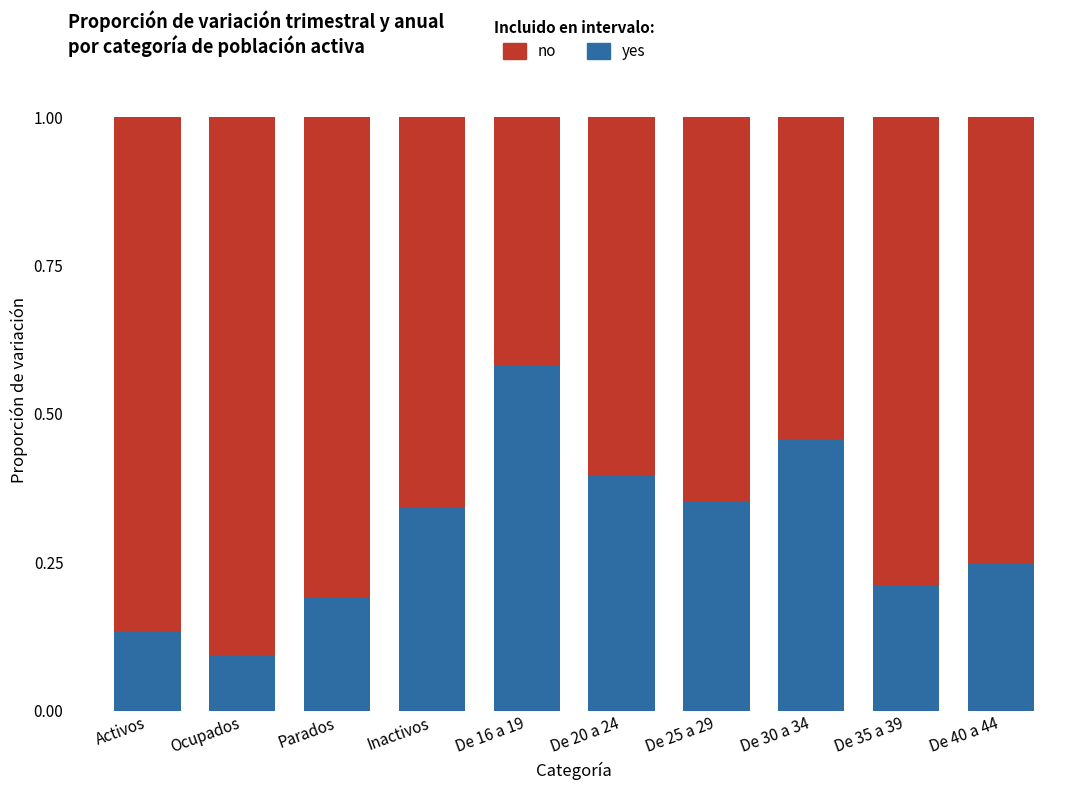

What are all the series names shown in the legend?

no, yes